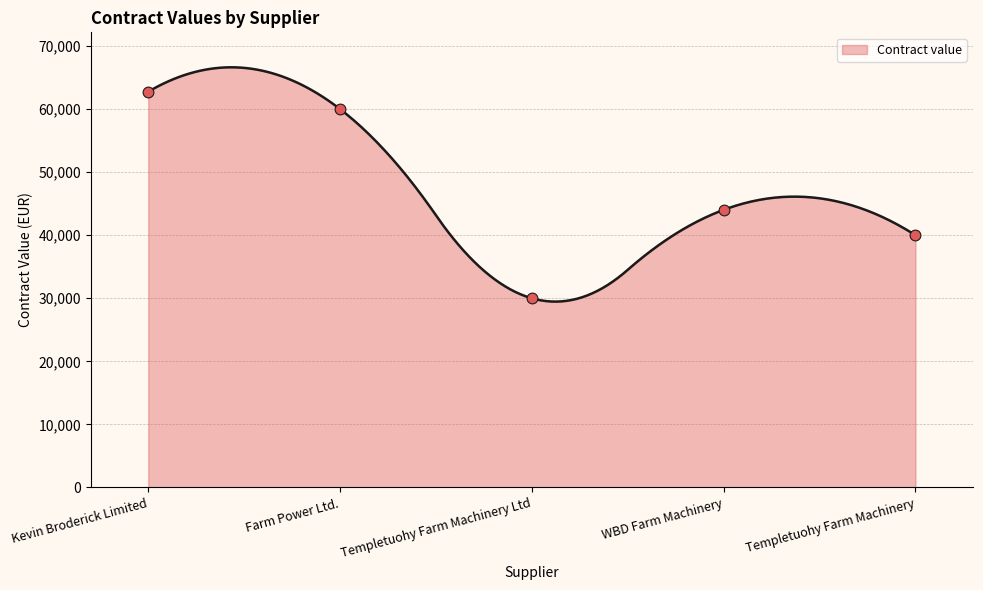

What is the ratio of the value at Templetuohy Farm Machinery to the value at WBD Farm Machinery?

0.9